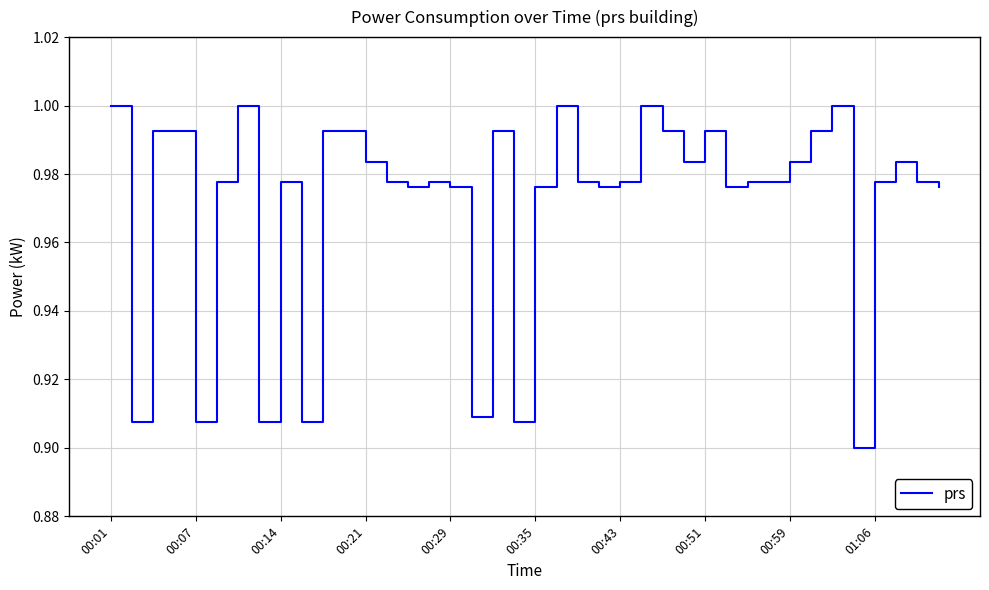

Reading left to right, what are all the values shown in this chart?

1.0	0.9	1.0	1.0	0.9	1.0	1.0	0.9	1.0	0.9	1.0	1.0	1.0	1.0	1.0	1.0	1.0	0.9	1.0	0.9	1.0	1.0	1.0	1.0	1.0	1.0	1.0	1.0	1.0	1.0	1.0	1.0	1.0	1.0	1.0	0.9	1.0	1.0	1.0	1.0